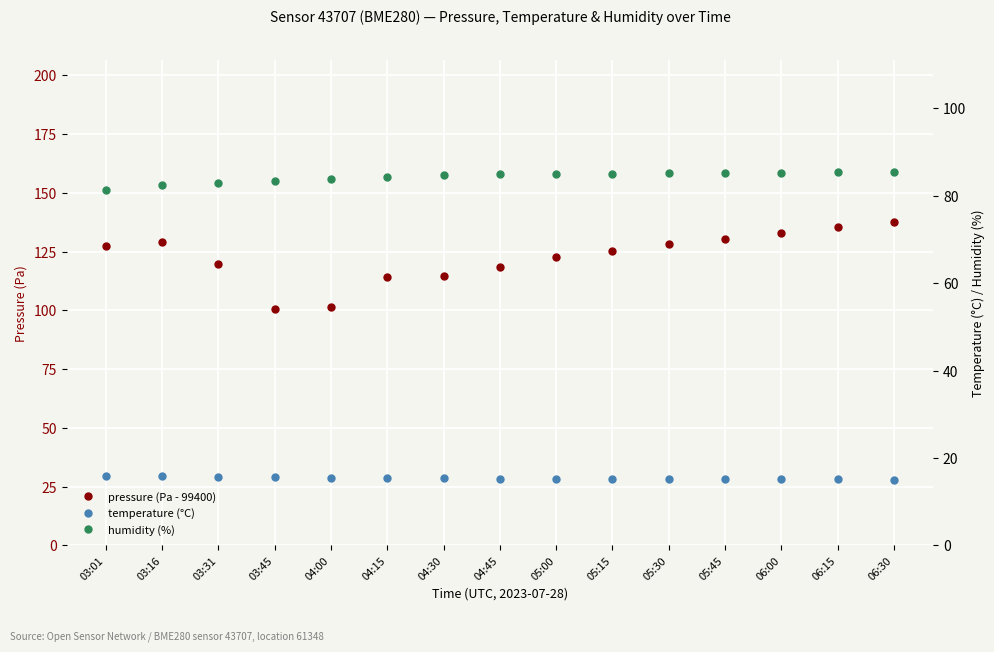

Is the value of humidity (%) at 04:15 greater than the value of temperature (°C) at 03:45?

Yes